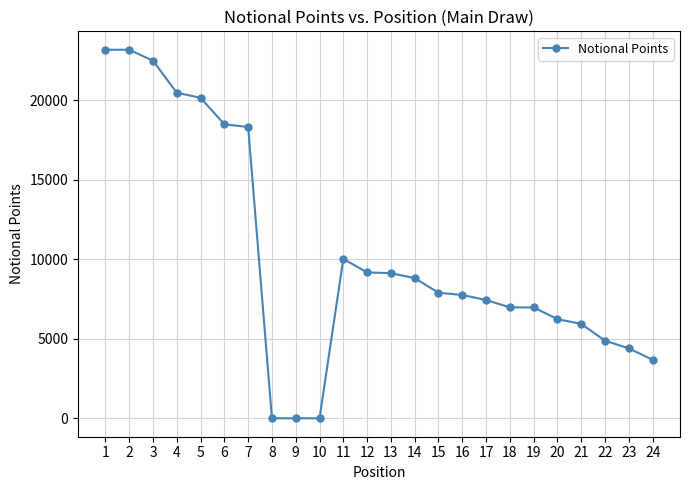

What is the difference between the maximum and second lowest values?

23190